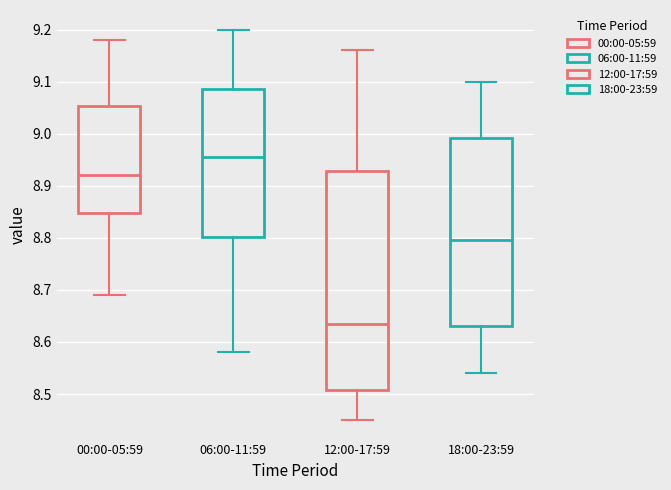

Reading left to right, read every box against the y-axis: the position of its median line, the range the box covers, and the ends of its whiskers. The values are not printed on the chart, so give them approximately, as read against the axis.

00:00-05:59: median 8.92, box 8.85 to 9.05, whiskers 8.69 to 9.18
06:00-11:59: median 8.96, box 8.80 to 9.09, whiskers 8.58 to 9.20
12:00-17:59: median 8.64, box 8.51 to 8.93, whiskers 8.45 to 9.16
18:00-23:59: median 8.80, box 8.63 to 8.99, whiskers 8.54 to 9.10